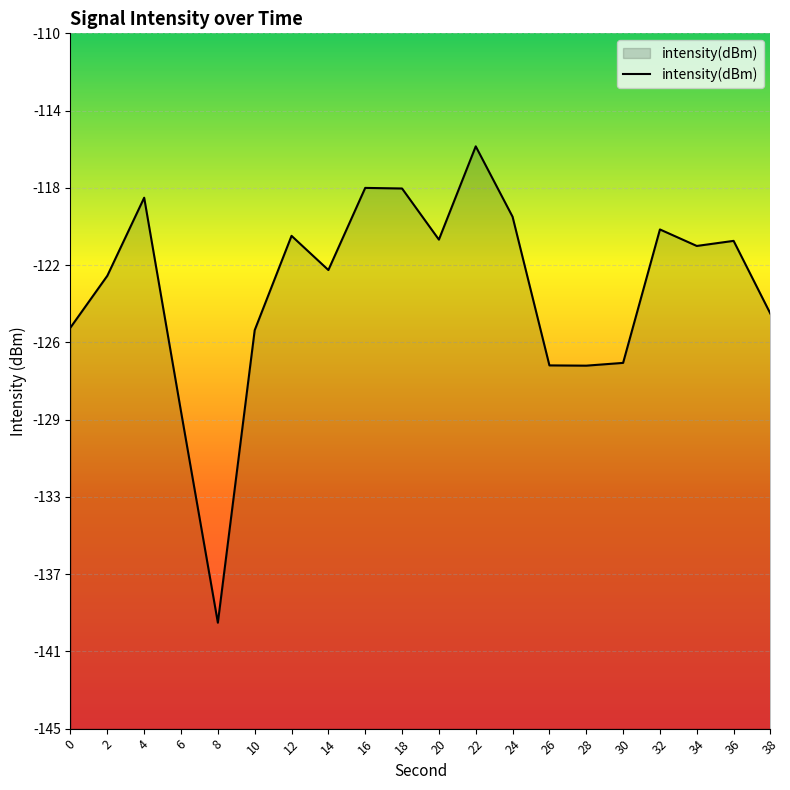

Reading right to left, transcribe all the data shown in this chart.

38=-124.1	36=-120.4	34=-120.7	32=-119.9	30=-126.6	28=-126.7	26=-126.7	24=-119.2	22=-115.7	20=-120.4	18=-117.8	16=-117.8	14=-121.9	12=-120.2	10=-124.9	8=-139.7	6=-129.0	4=-118.3	2=-122.2	0=-124.8